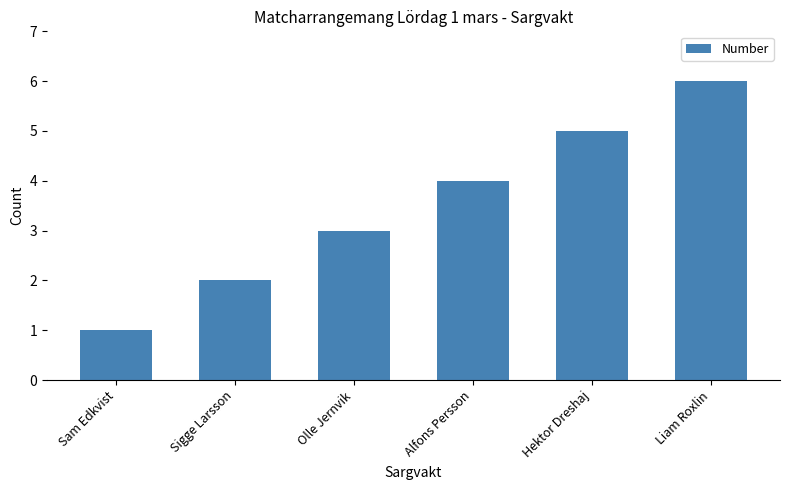

Are the bars grouped side by side (vs. stacked)?

No